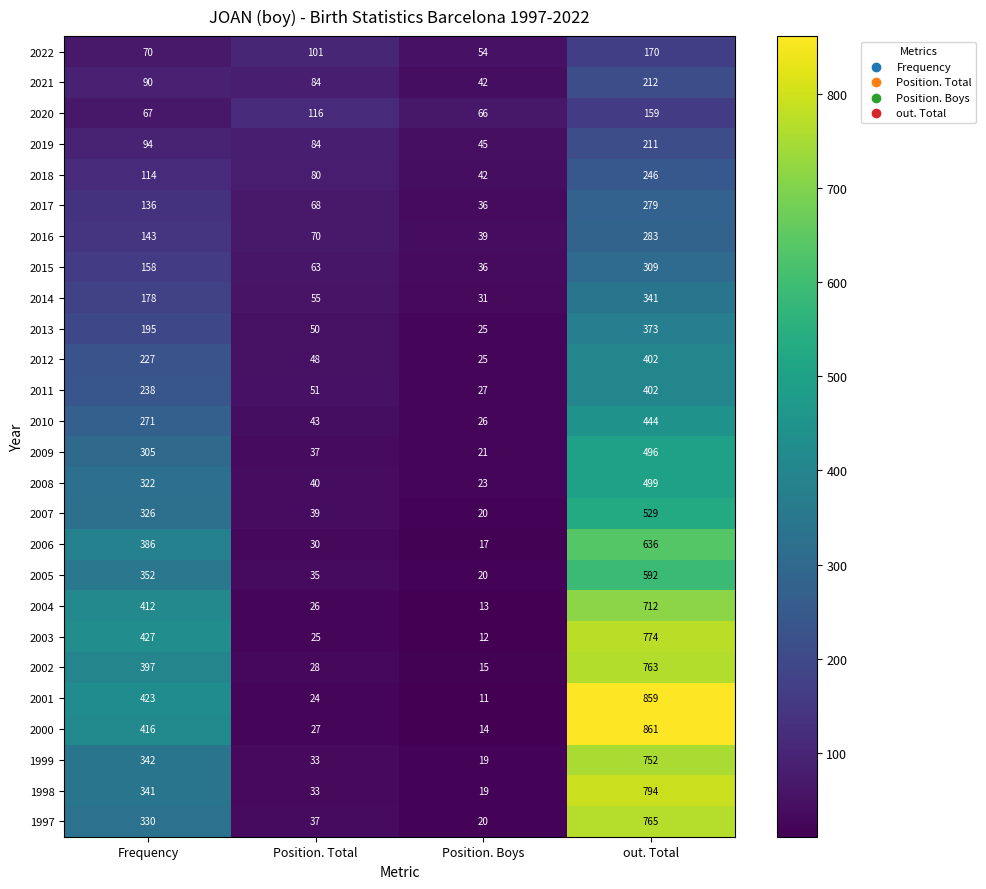

At which label does 1998 reach its peak?

out. Total